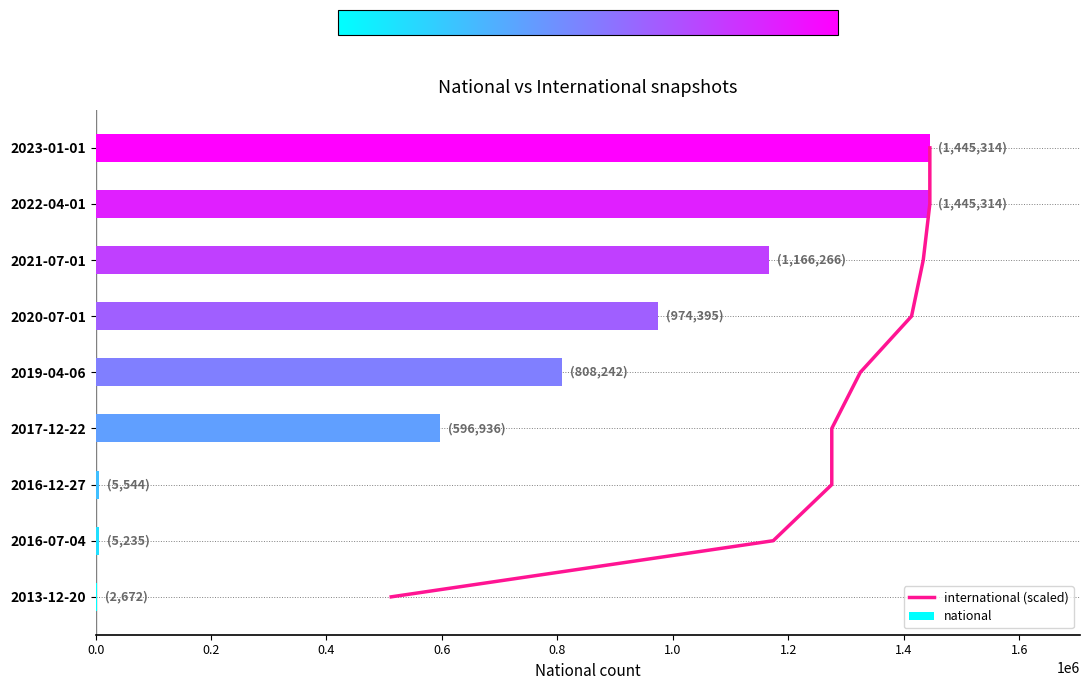

What is the sum of all national values?

6449918